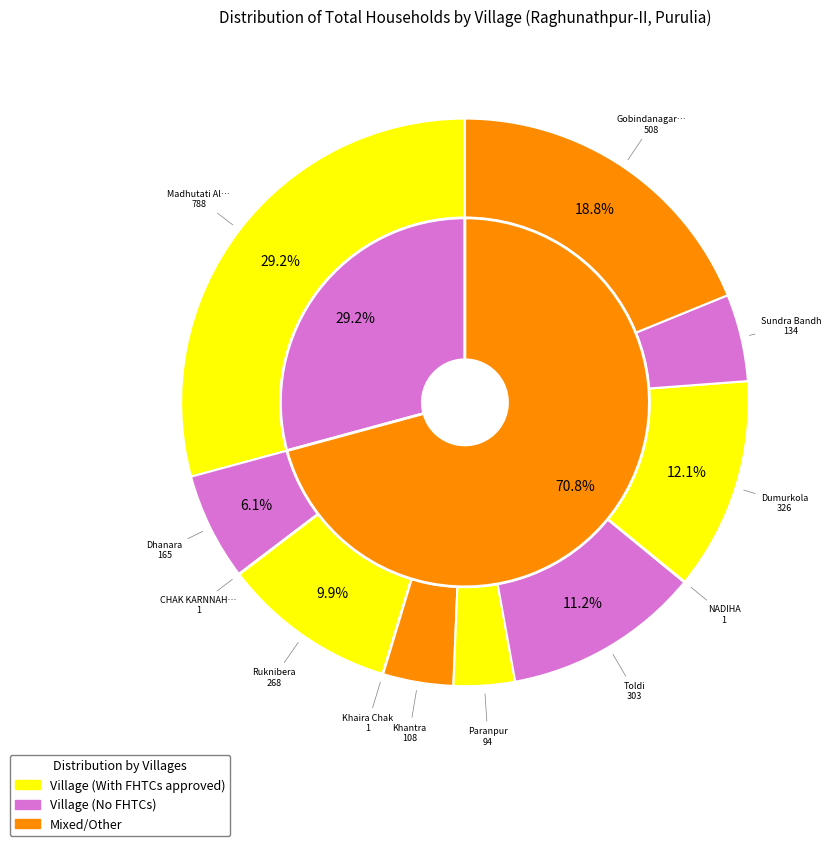

What is the largest slice in the pie chart?

Madhutati Alias Mautor